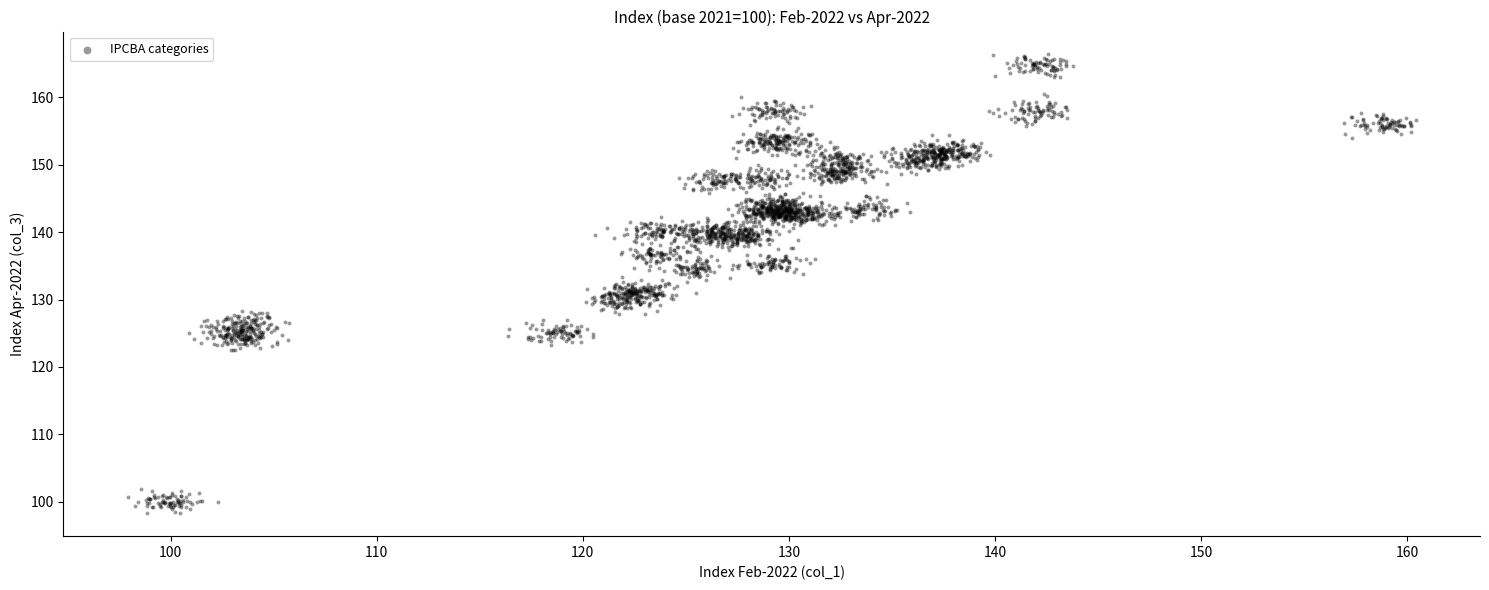

What is the range of Y values (max minus min)?

68.0